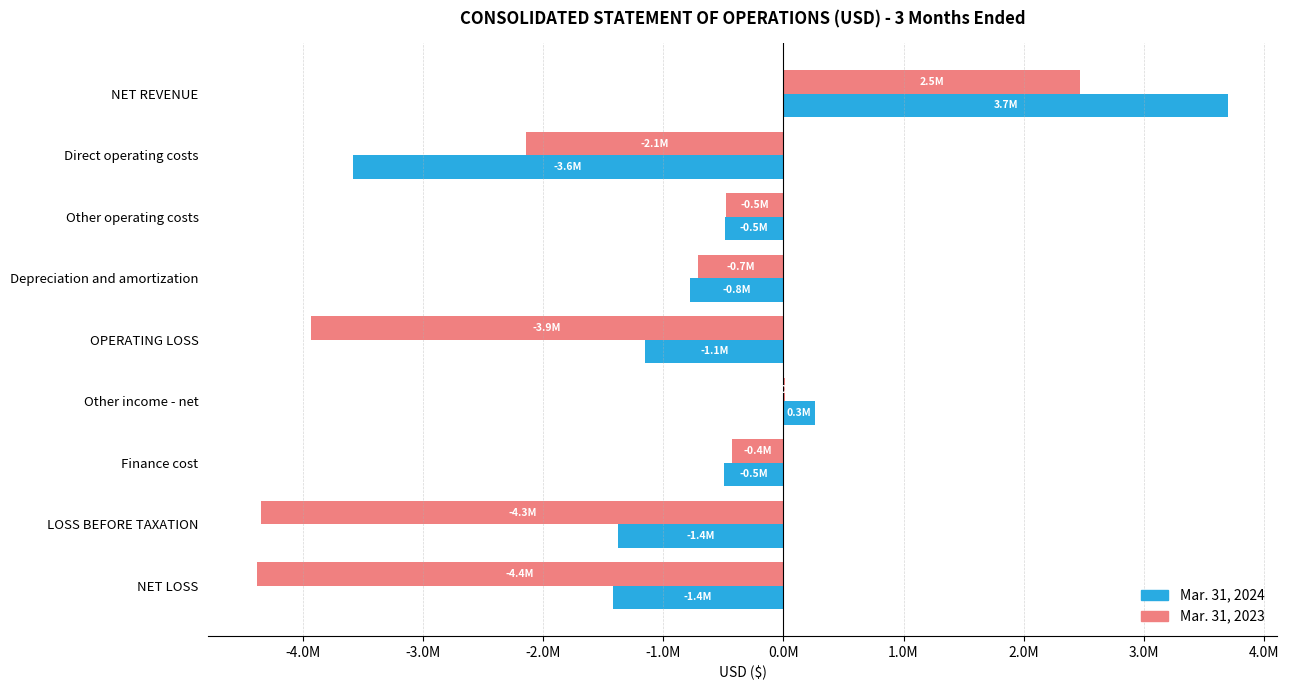

What are all the series names shown in the legend?

Mar. 31, 2024, Mar. 31, 2023